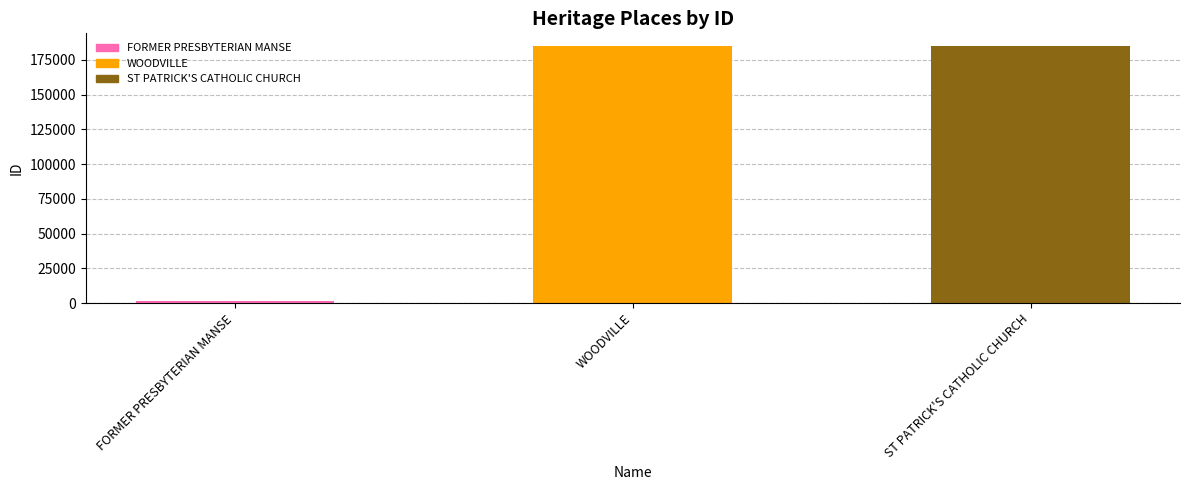

What is the label of the 3rd bar from the left?

ST PATRICK'S CATHOLIC CHURCH